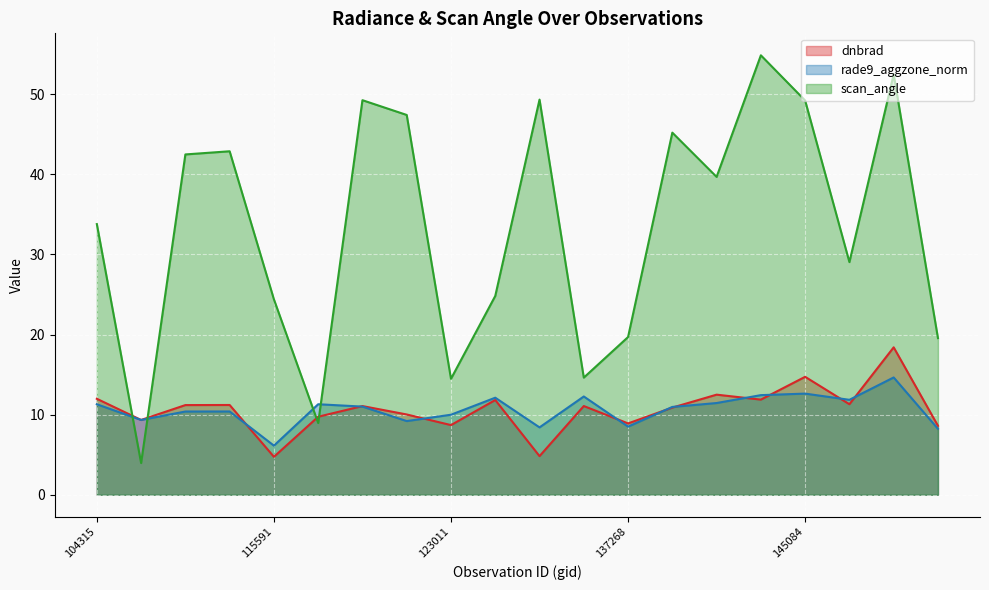

How many times do dnbrad and scan_angle cross each other?

4